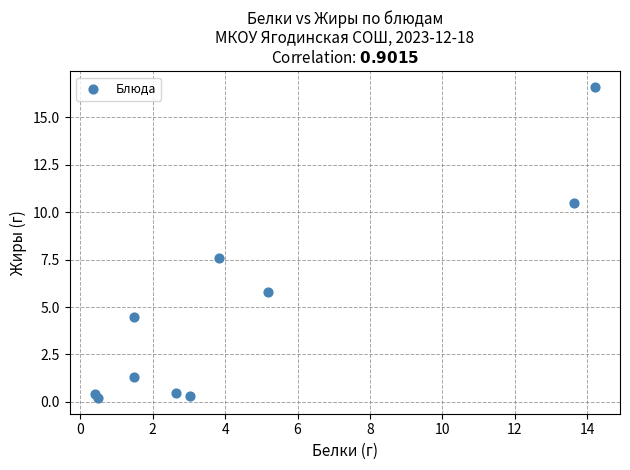

What is the range of X values (max minus min)?

13.8